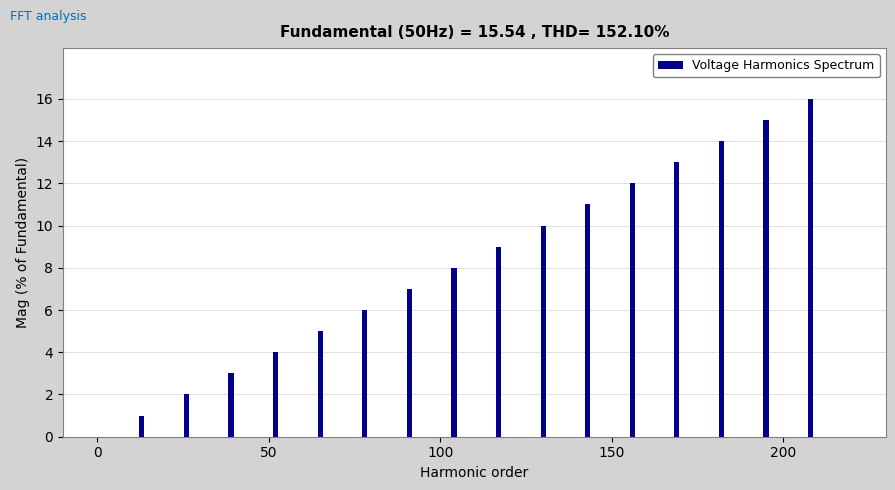

What is the sum of all values?

136